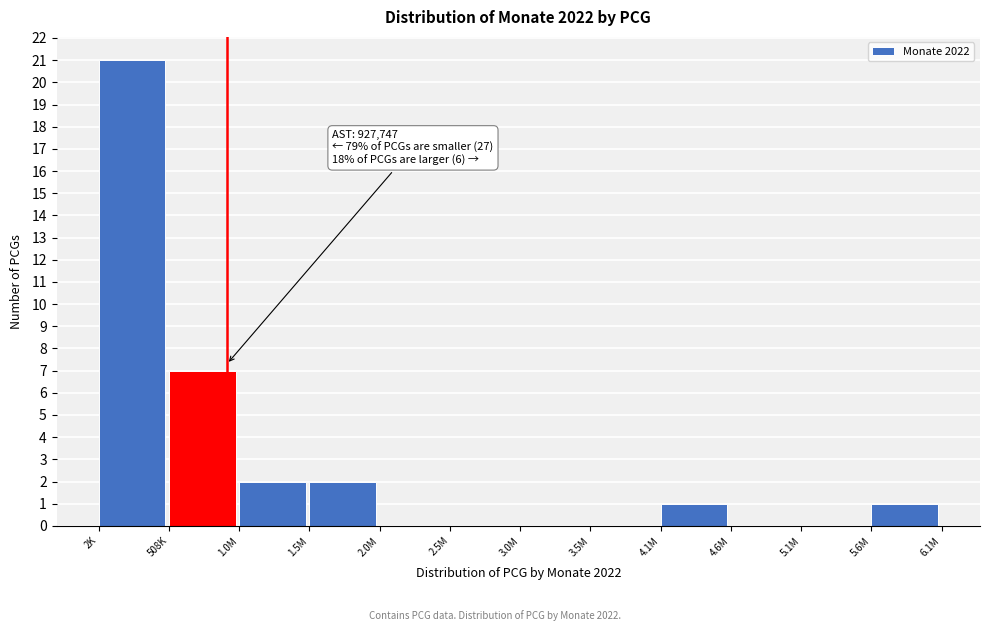

Reading left to right, extract all data points from this chart.

2K=21	508K=7	1.0M=2	1.5M=2	2.0M=0	2.5M=0	3.0M=0	3.5M=0	4.1M=1	4.6M=0	5.1M=0	5.6M=1